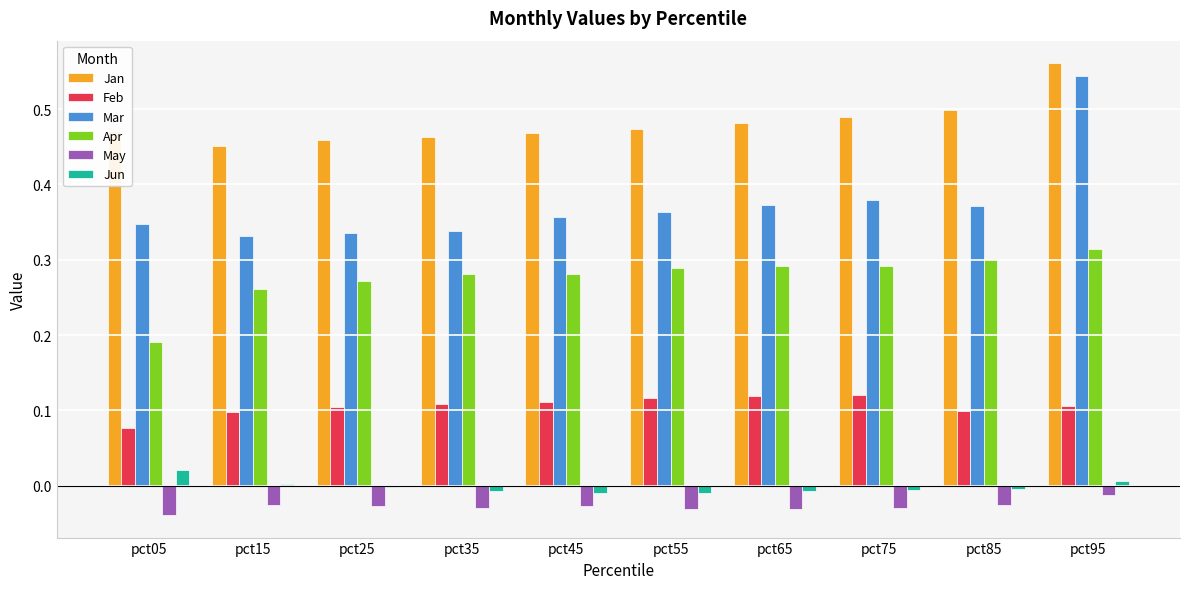

Rank the series by their maximum value, from highest to lowest.

Jan, Mar, Apr, Feb, Jun, May